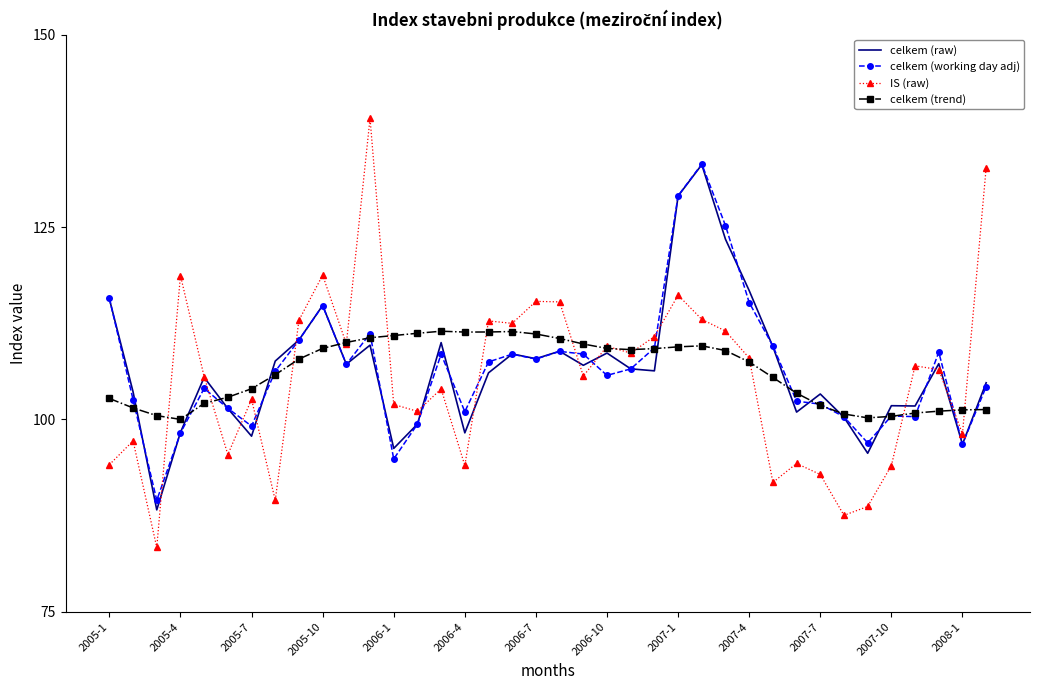

What is the lowest value of the celkem (working day adj) series?

89.5